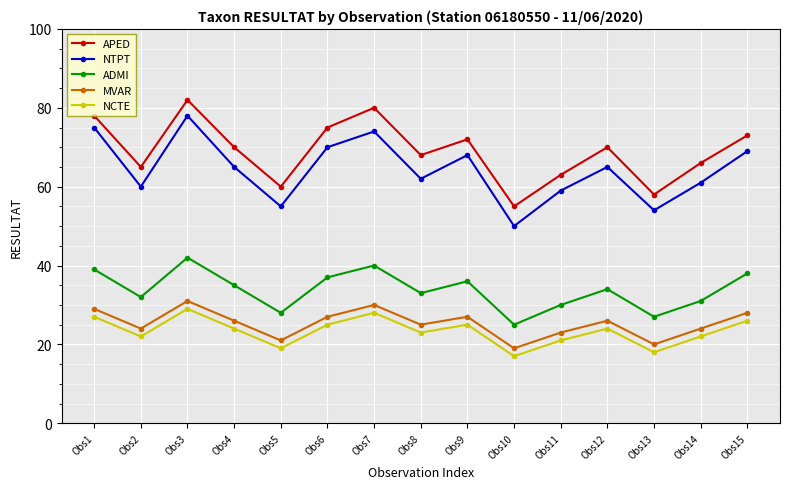

Reading left to right, transcribe all the data shown in this chart.

APED: Obs1=78	Obs2=65	Obs3=82	Obs4=70	Obs5=60	Obs6=75	Obs7=80	Obs8=68	Obs9=72	Obs10=55	Obs11=63	Obs12=70	Obs13=58	Obs14=66	Obs15=73
NTPT: Obs1=75	Obs2=60	Obs3=78	Obs4=65	Obs5=55	Obs6=70	Obs7=74	Obs8=62	Obs9=68	Obs10=50	Obs11=59	Obs12=65	Obs13=54	Obs14=61	Obs15=69
ADMI: Obs1=39	Obs2=32	Obs3=42	Obs4=35	Obs5=28	Obs6=37	Obs7=40	Obs8=33	Obs9=36	Obs10=25	Obs11=30	Obs12=34	Obs13=27	Obs14=31	Obs15=38
MVAR: Obs1=29	Obs2=24	Obs3=31	Obs4=26	Obs5=21	Obs6=27	Obs7=30	Obs8=25	Obs9=27	Obs10=19	Obs11=23	Obs12=26	Obs13=20	Obs14=24	Obs15=28
NCTE: Obs1=27	Obs2=22	Obs3=29	Obs4=24	Obs5=19	Obs6=25	Obs7=28	Obs8=23	Obs9=25	Obs10=17	Obs11=21	Obs12=24	Obs13=18	Obs14=22	Obs15=26